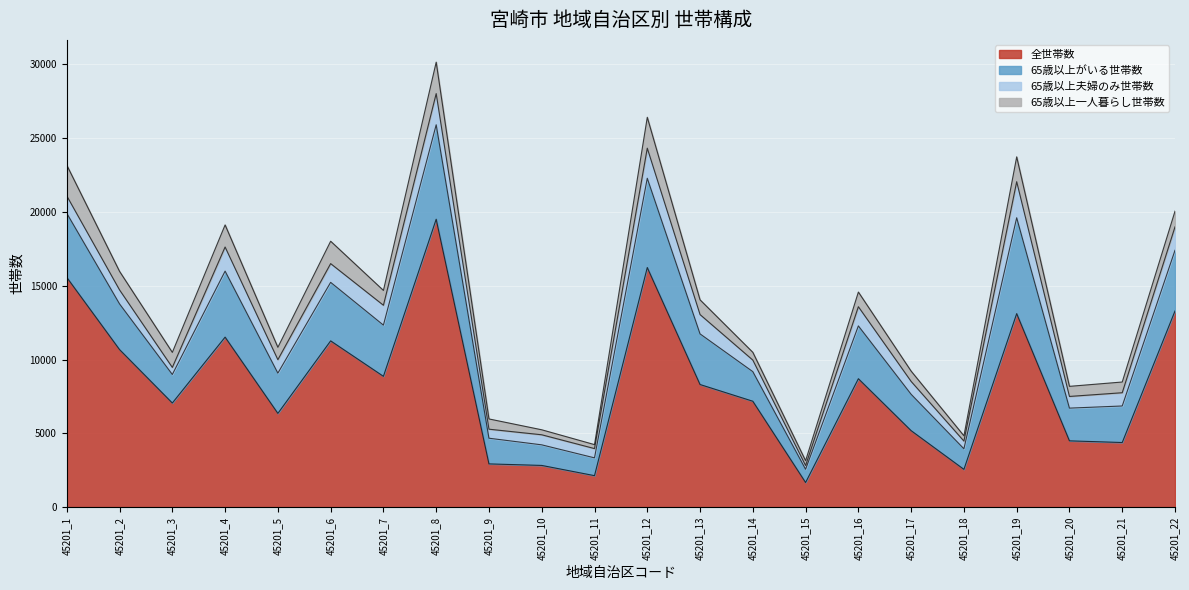

What is the average value of the 65歳以上がいる世帯数 series?

3176